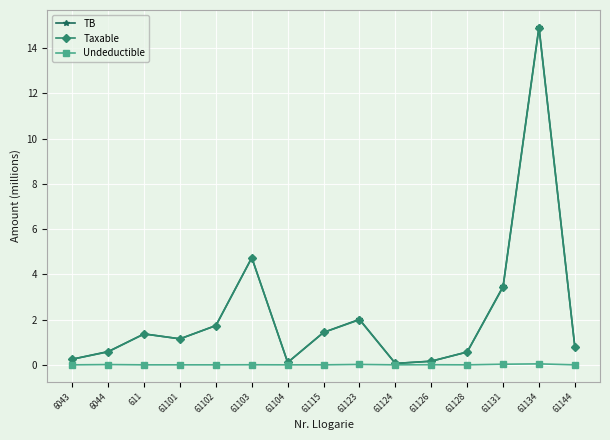

At which category is the sum across all series the highest?

61134